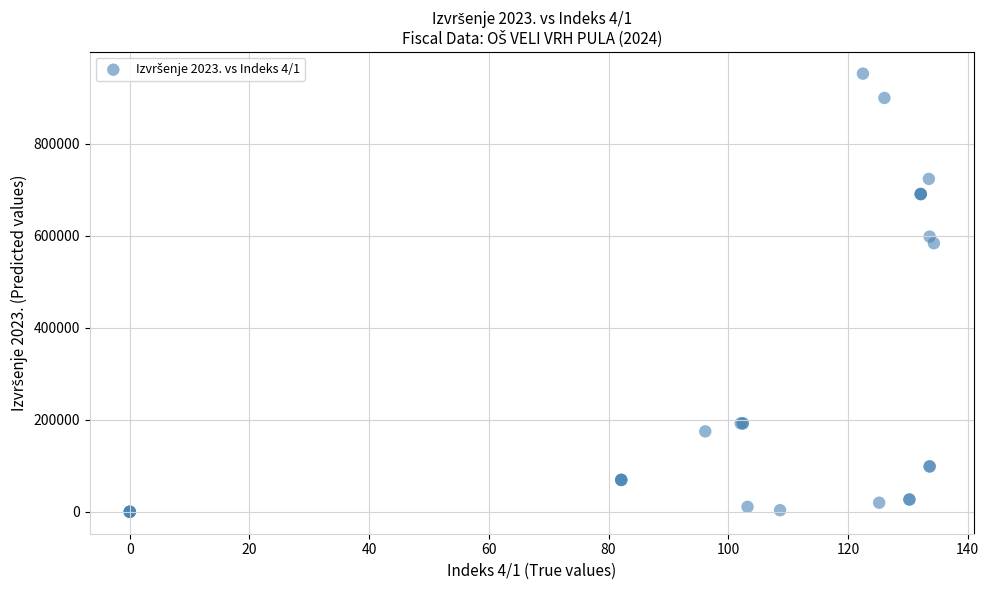

What Y value in the scatter plot is closest to 475880?

583440.7